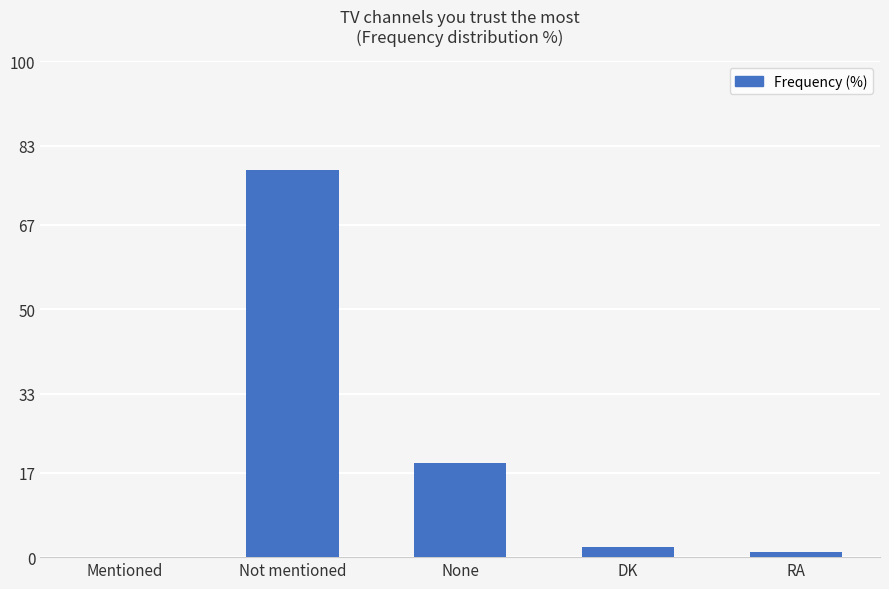

Reading left to right, transcribe all the data shown in this chart.

0	78	19	2	1